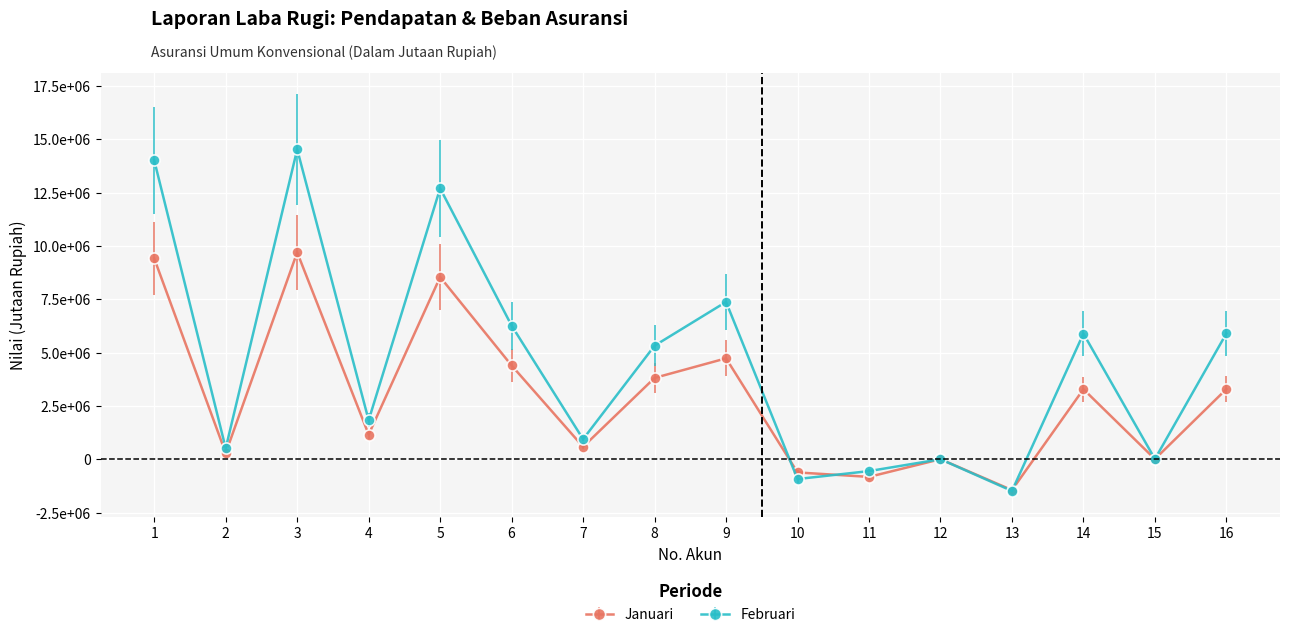

Count the number of data series in this chart.

2